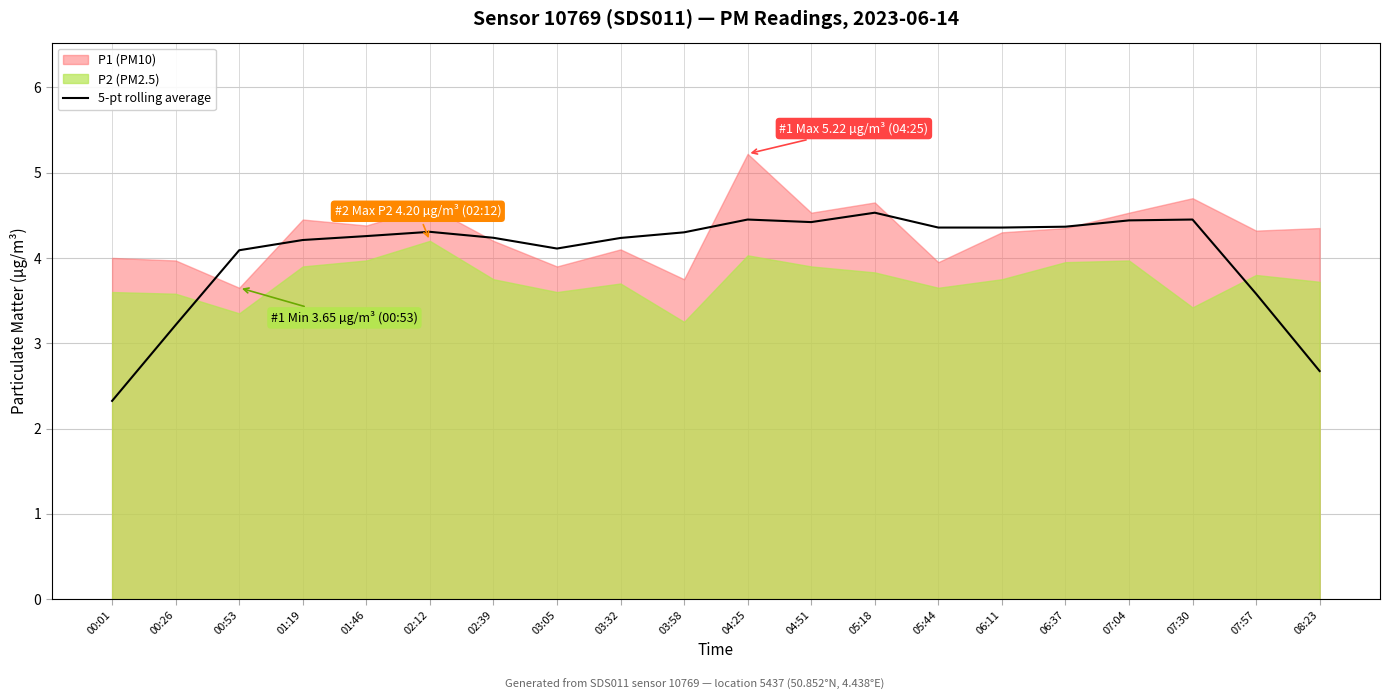

True or false: the data shows 5.5 at 07:57.

False